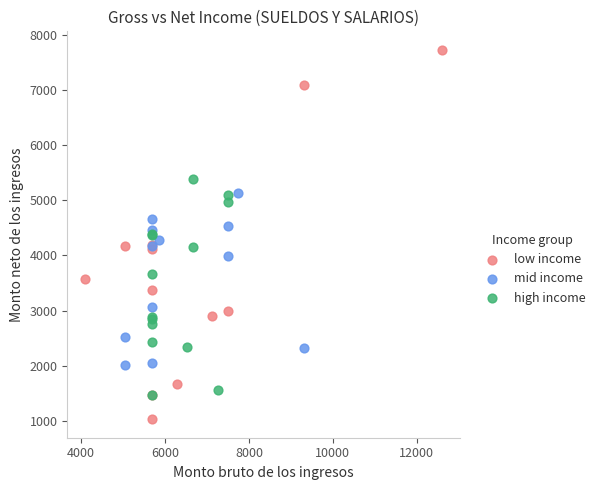

Which series reaches the maximum Y coordinate?

low income